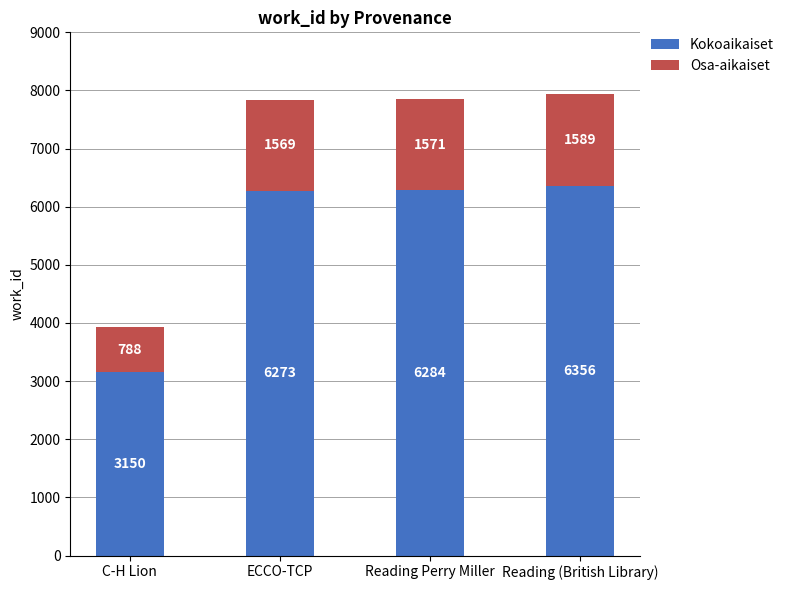

The Kokoaikaiset series shows 10864 at Reading Perry Miller. True or false?

False